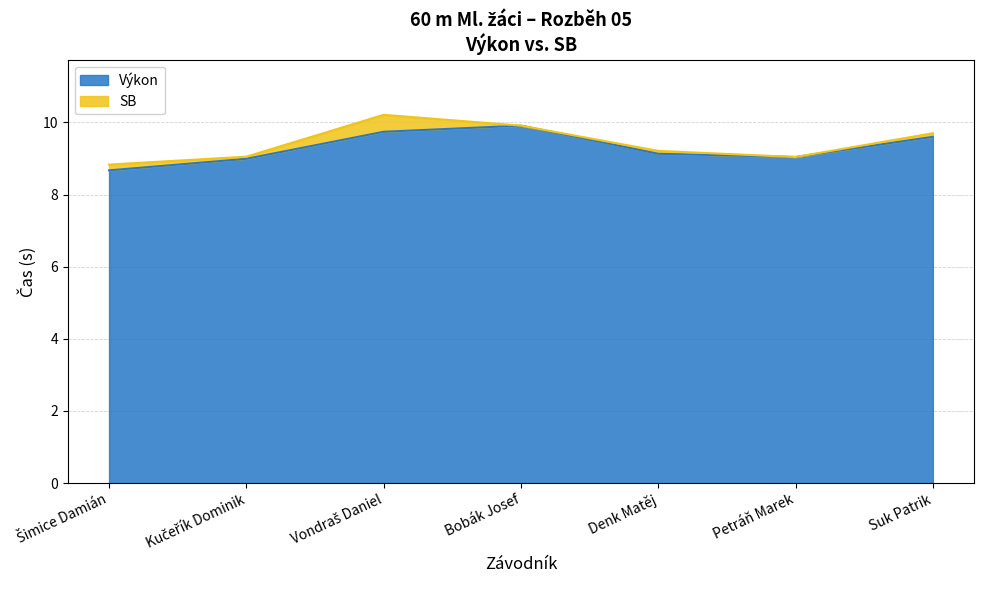

What is the approximate value at Petráň Marek?

9.0